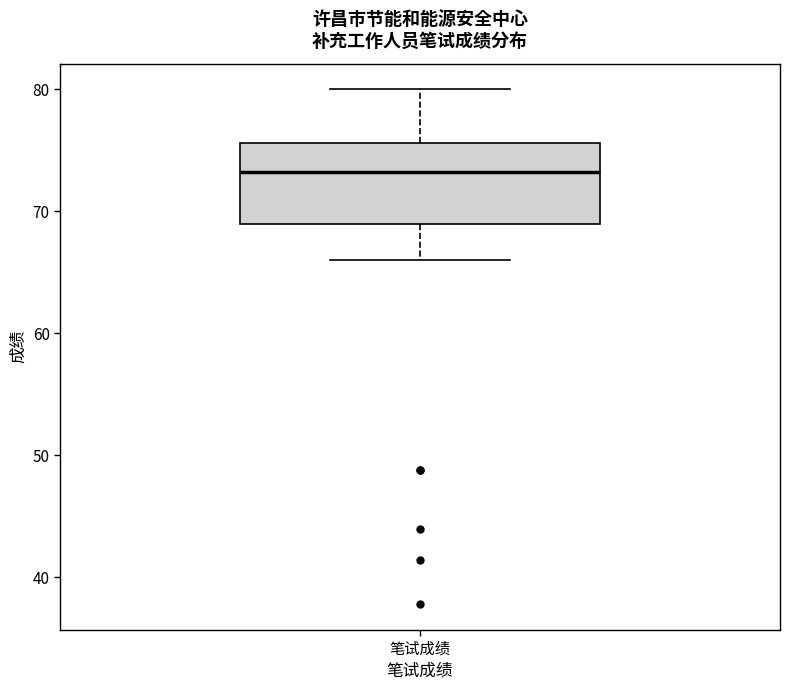

Read this box plot against the y-axis: the position of the median line, the range covered by the box, and the ends of both whiskers. The values are not printed on the chart, so give them approximately, as read against the axis.

median 73, box 69 to 76, whiskers 66 to 80